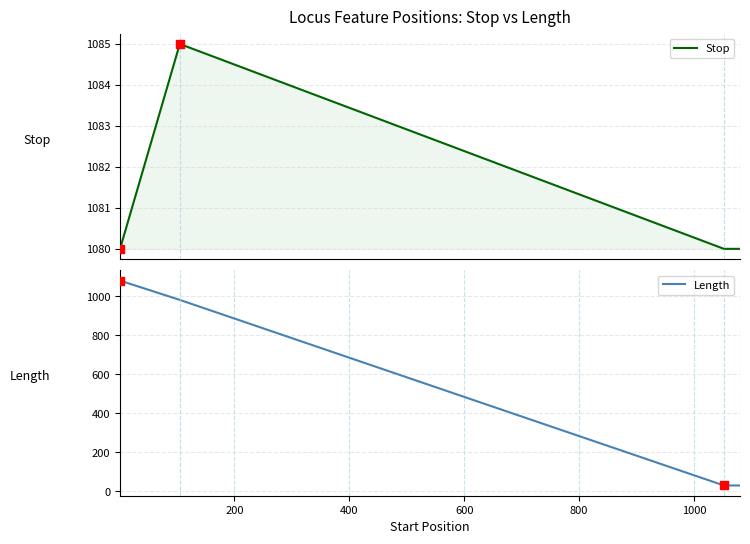

What is the lowest value of the Stop series?

1080